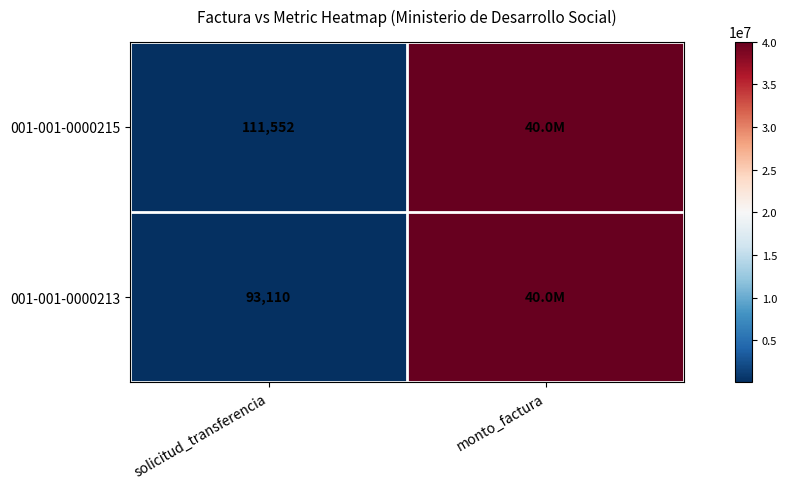

Is it true that 001-001-0000213 equals 146004 at solicitud_transferencia?

False